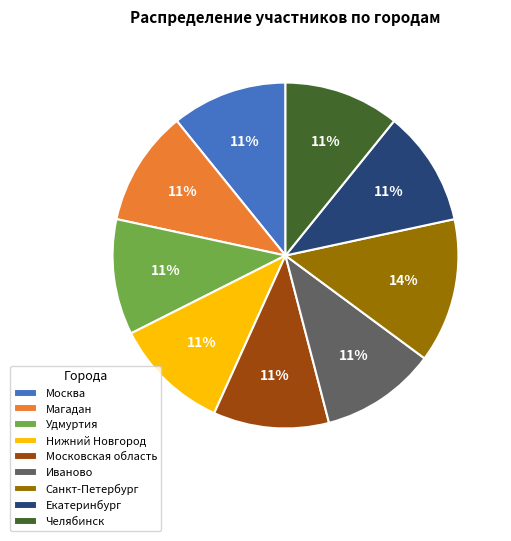

How many segments does this pie chart have?

9